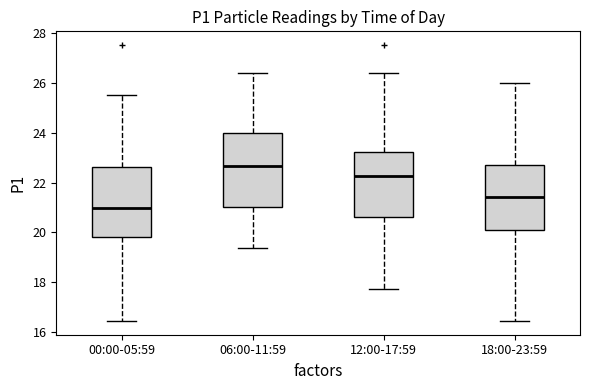

Reading left to right, transcribe this box plot: for each box, give where its median line is, the range the box spans, and where its two whiskers end, as read against the y-axis. The values are not printed on the chart, so give them approximately, as read against the axis.

00:00-05:59: median 21.0, box 19.8 to 22.6, whiskers 16.4 to 25.6
06:00-11:59: median 22.6, box 21.0 to 24.0, whiskers 19.4 to 26.4
12:00-17:59: median 22.2, box 20.6 to 23.2, whiskers 17.8 to 26.4
18:00-23:59: median 21.4, box 20.2 to 22.8, whiskers 16.4 to 26.0